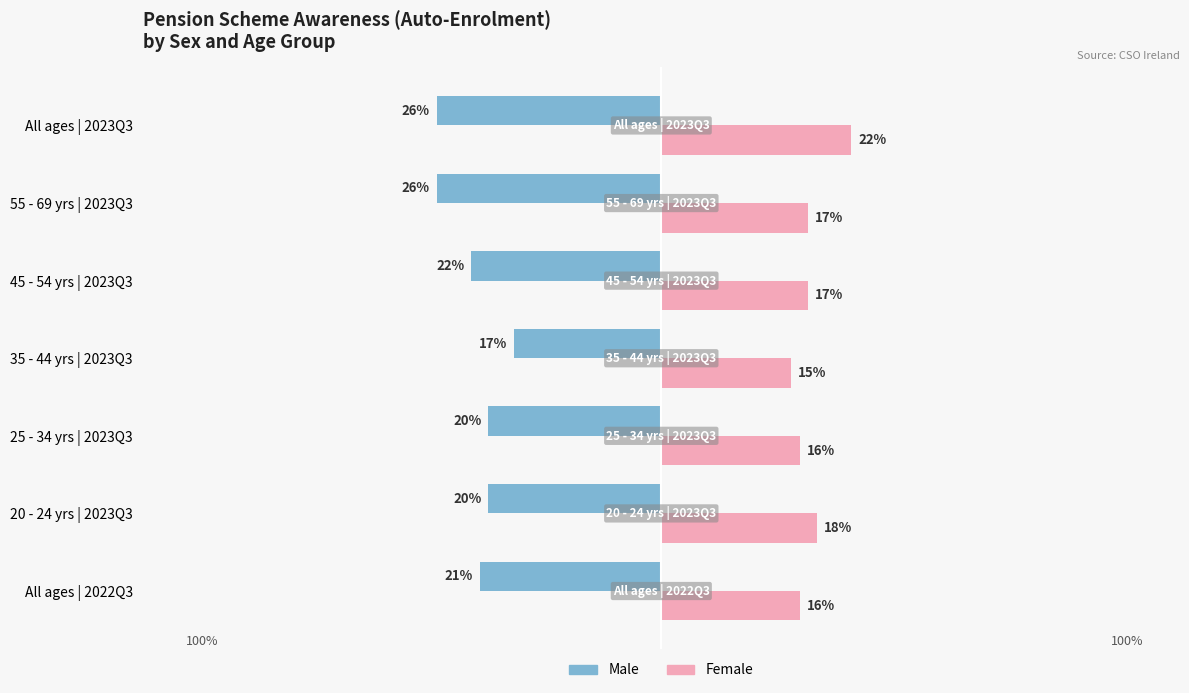

Which category has the highest value across all series?

All ages | 2023Q3